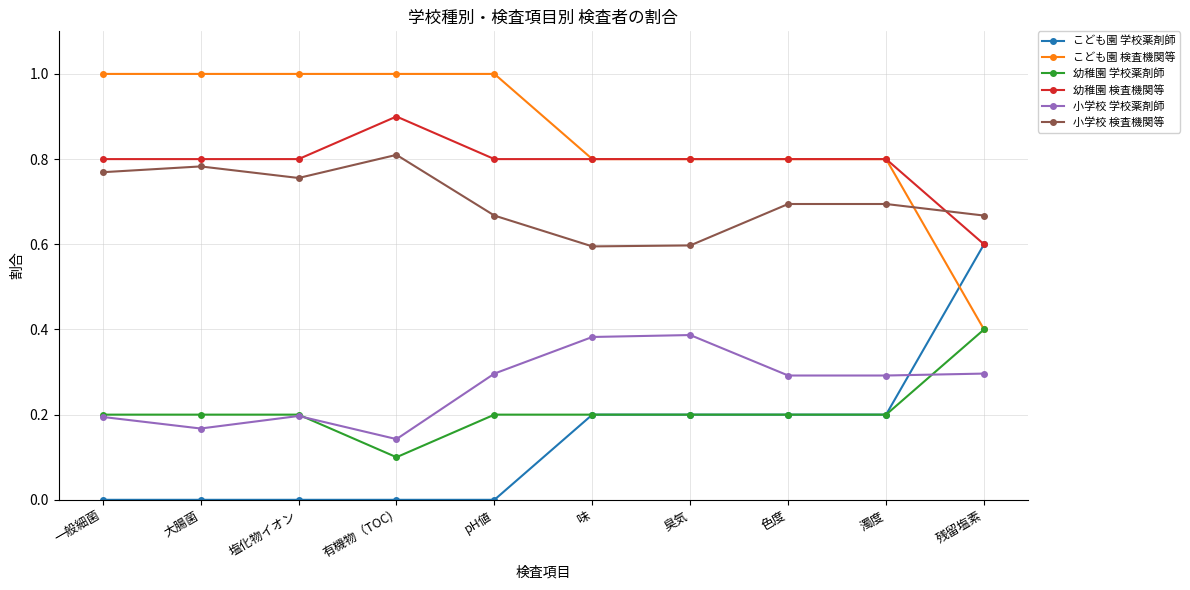

The こども園 検査機関等 series shows 1.8 at 大腸菌. True or false?

False